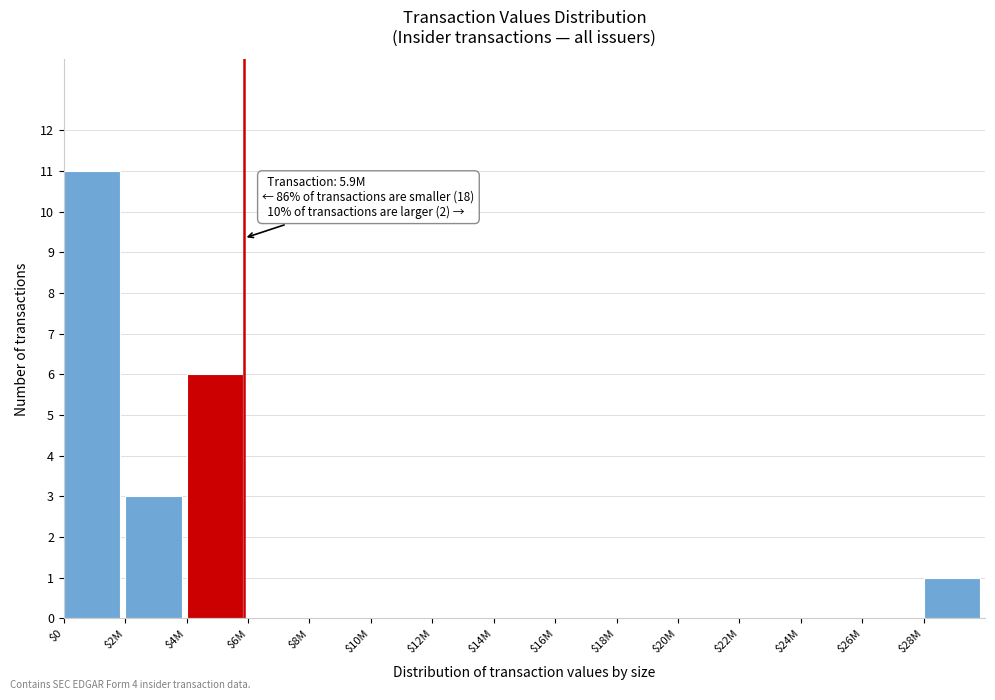

At which label is the value closest to 5?

$4M